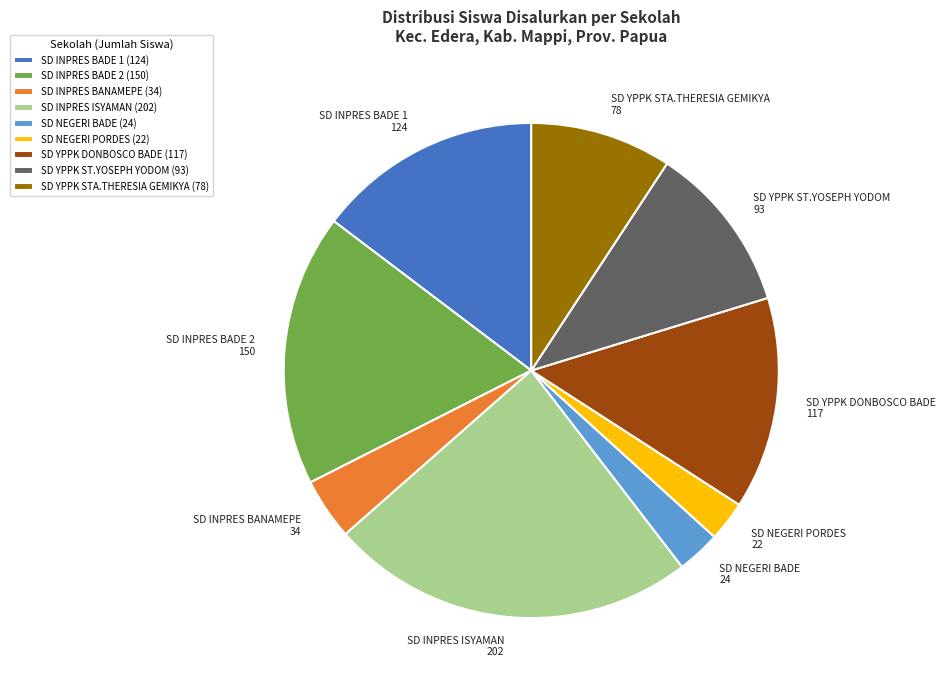

Is the sum of SD INPRES BADE 2 150 and SD INPRES BADE 1 124 greater than half?

No